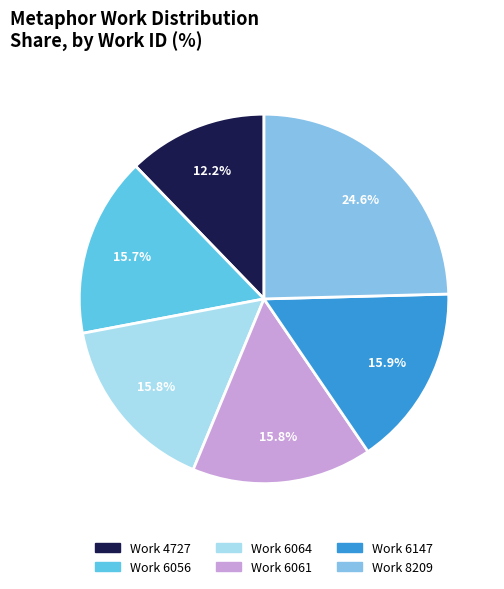

What is the largest slice in the pie chart?

Work 8209